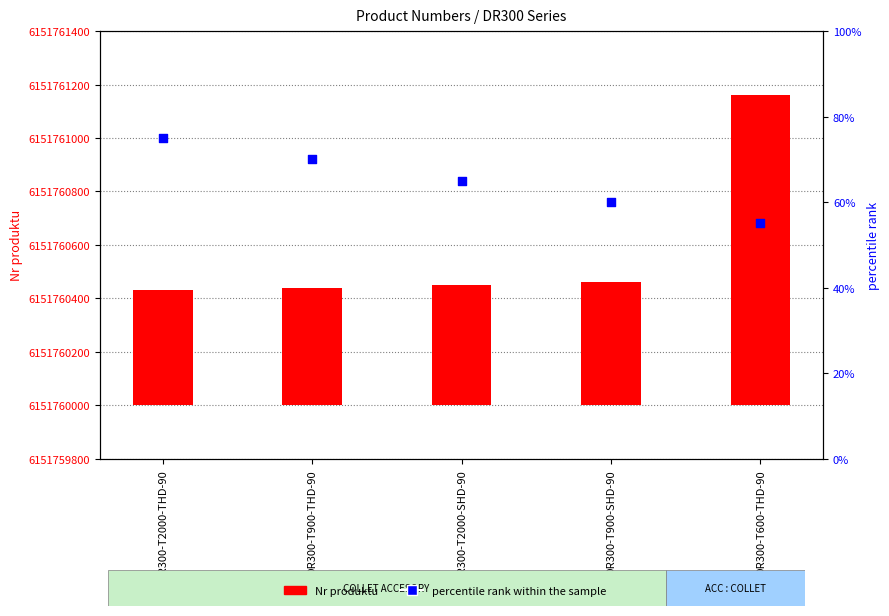

Which series reaches the maximum Y coordinate?

Nr produktu